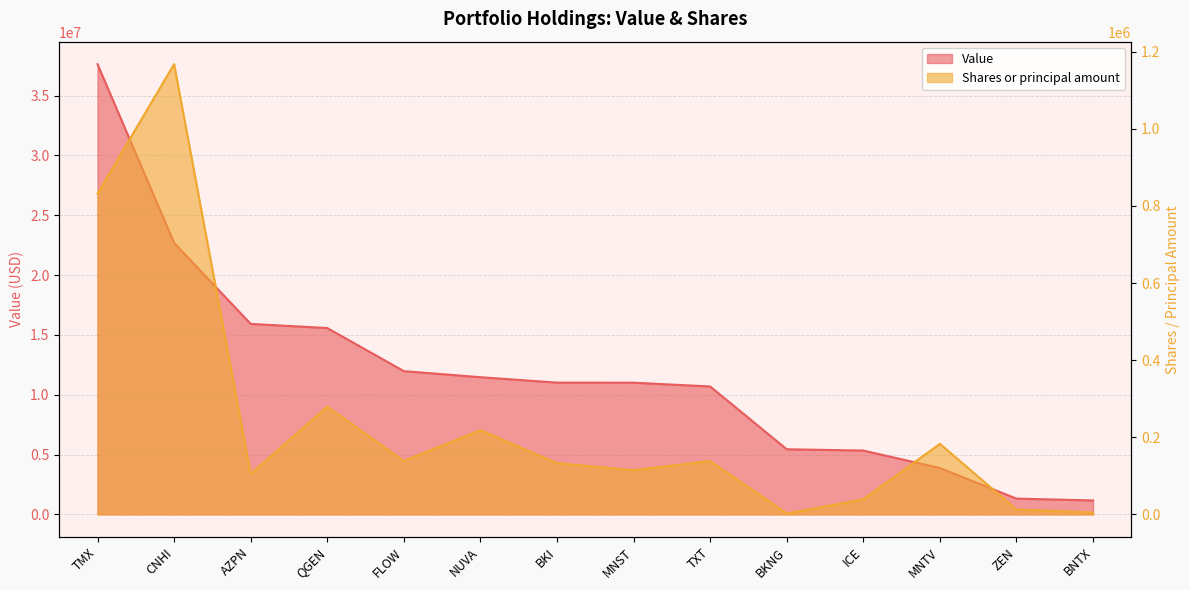

What are all the series names shown in the legend?

Value, Shares or principal amount